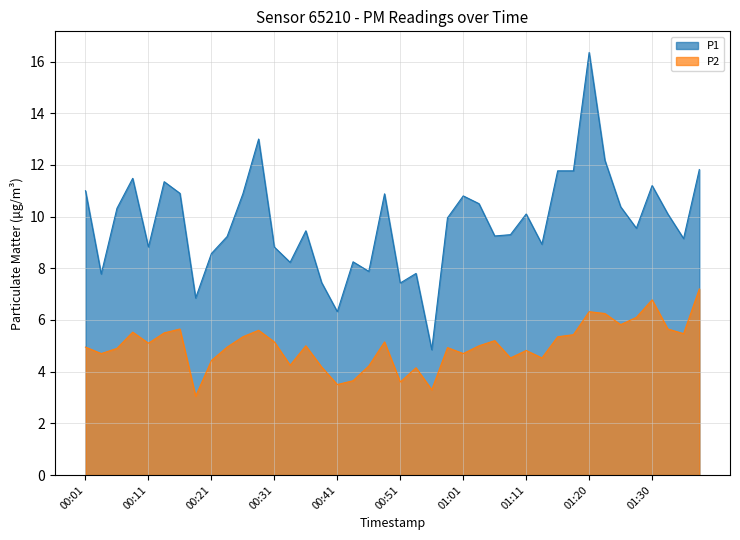

Between 01:28 and 00:21, which is larger?

01:28